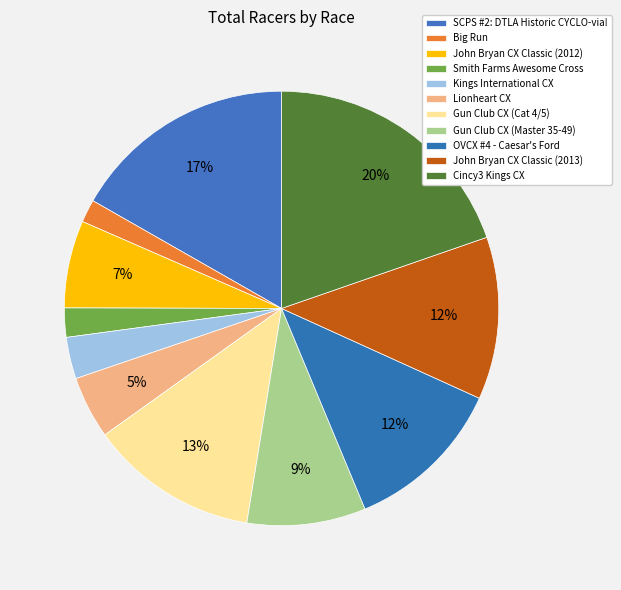

Is it true that SCPS #2: DTLA Historic CYCLO-via! is 11% of the pie?

False